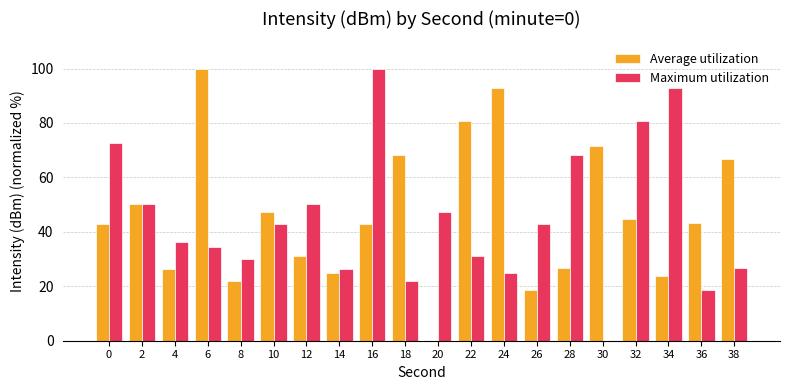

The value of Maximum utilization at 38 is 26.6. True or false?

True